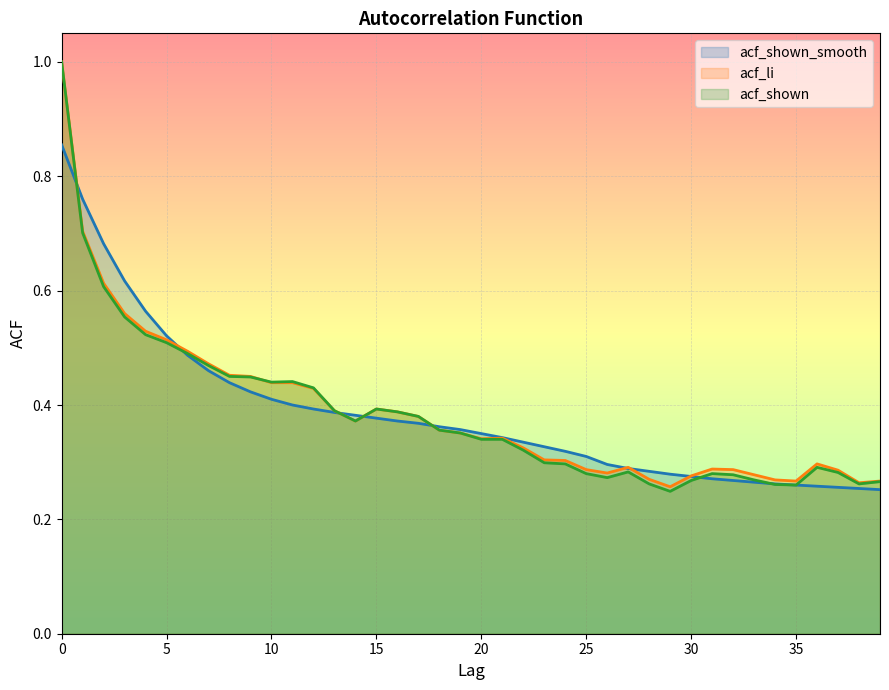

Read the acf_li value at 15.

0.4